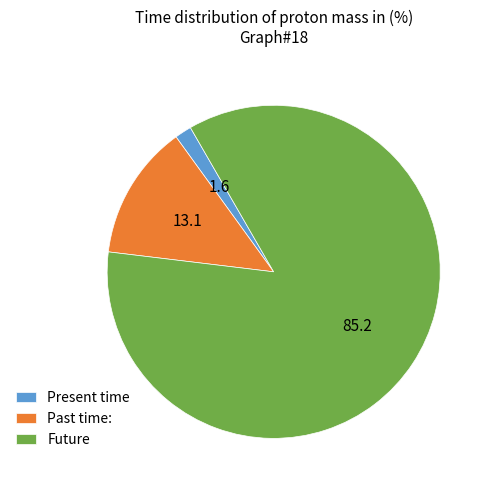

Is there a majority slice in this chart?

Yes